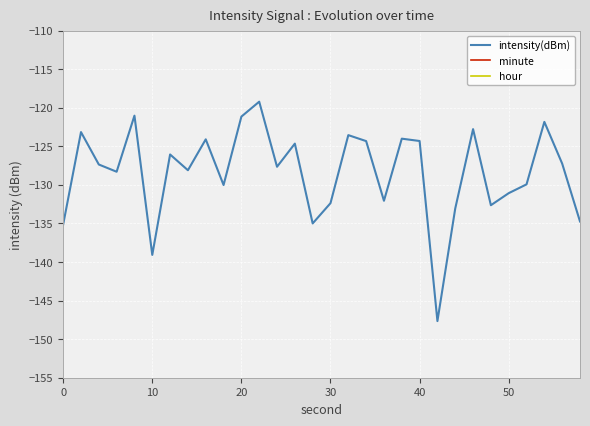

Is it true that intensity(dBm) equals -124.3 at 40?

True